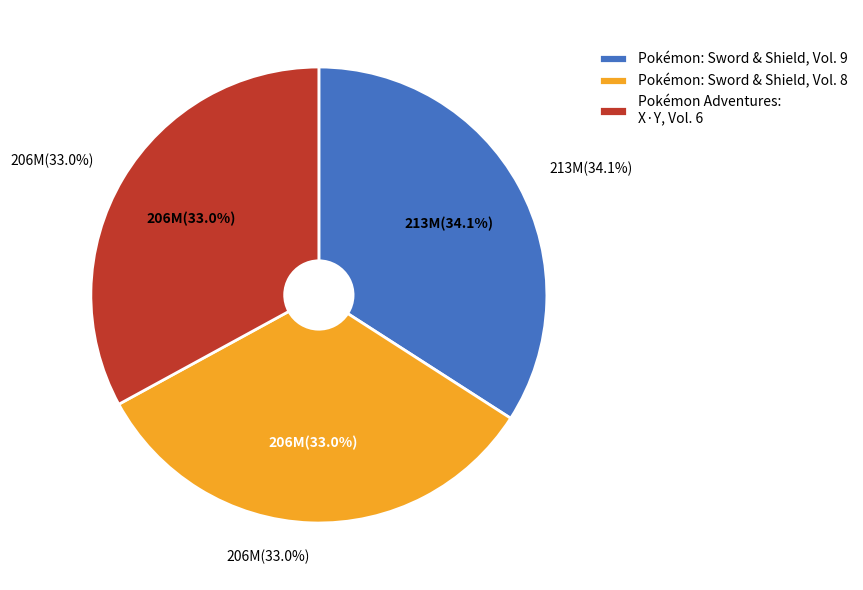

Count the number of slices in the pie.

3